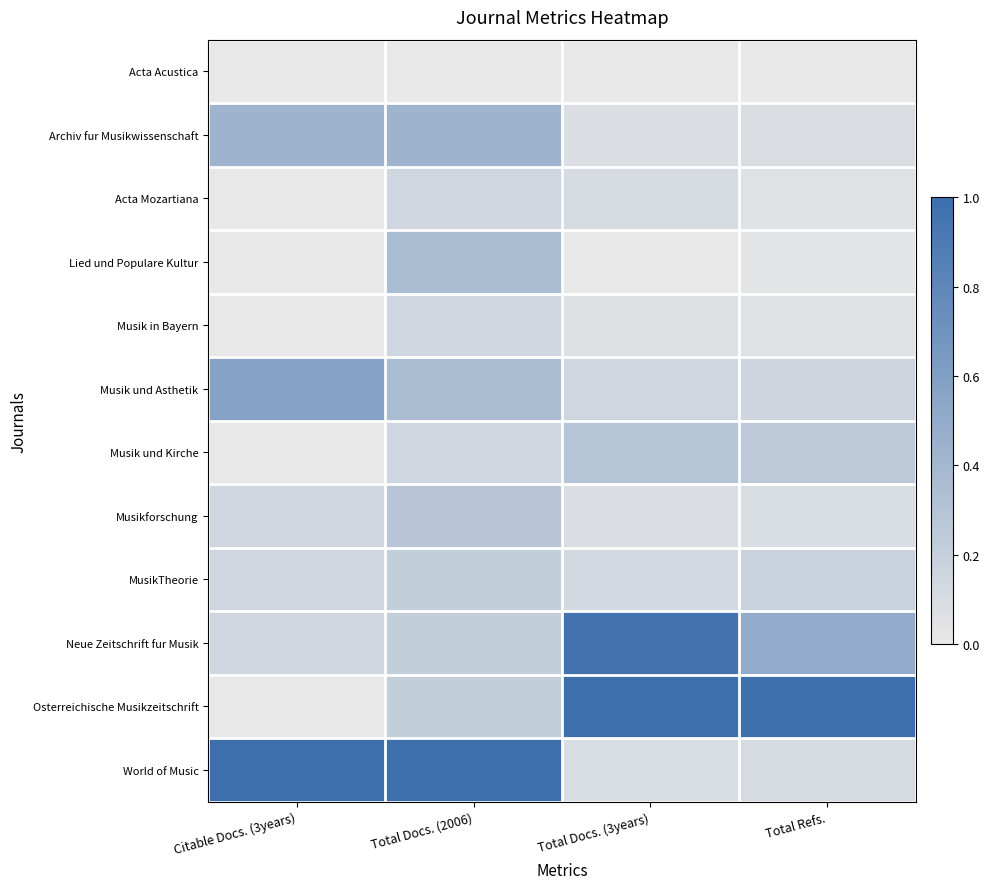

Which series has the largest total across all categories?

Osterreichische Musikzeitschrift